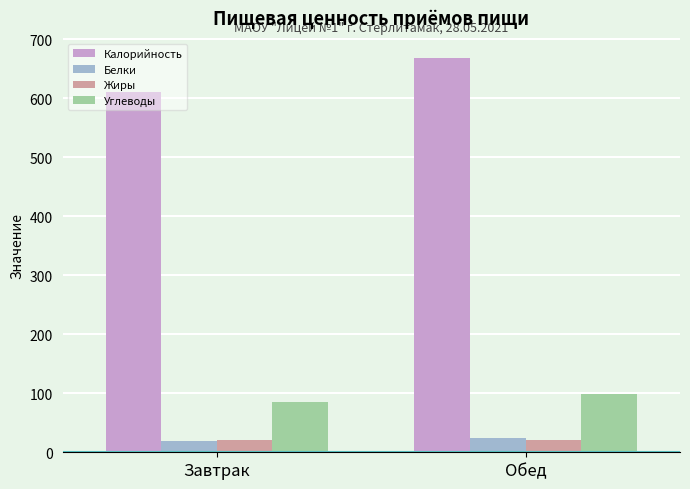

At how many categories does at least one series exceed 401?

2